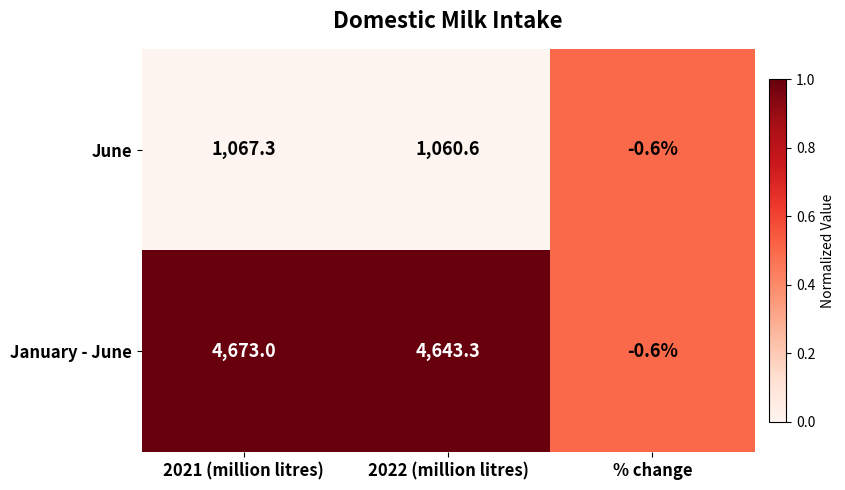

Reading right to left, what are all the values shown in this chart?

June: % change=-0.6	2022 (million litres)=1060.6	2021 (million litres)=1067.3
January - June: % change=-0.6	2022 (million litres)=4643.3	2021 (million litres)=4673.0